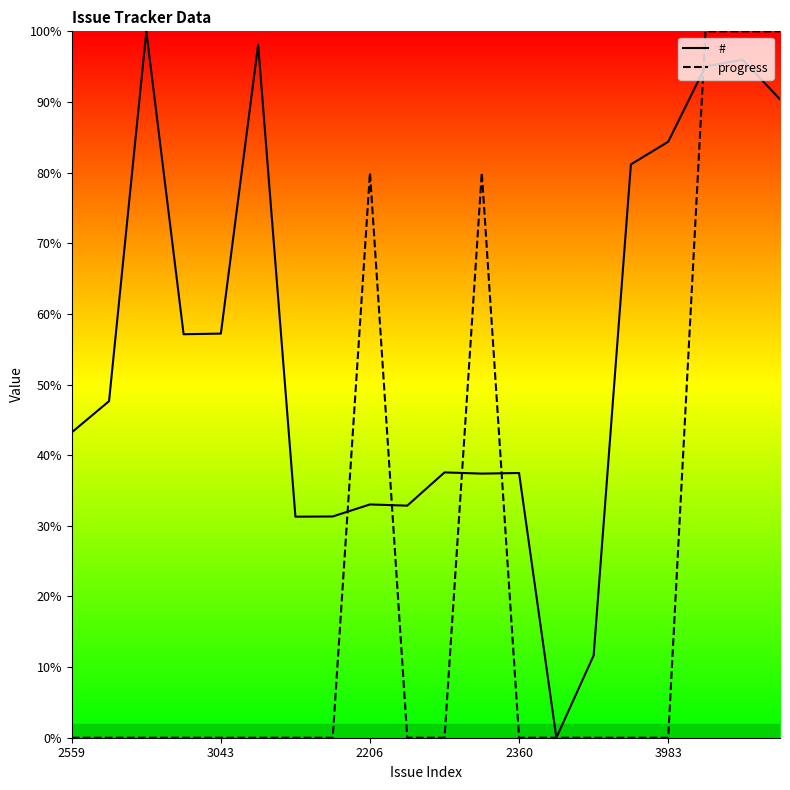

Which series ends up on top after the final intersection of # and progress?

progress